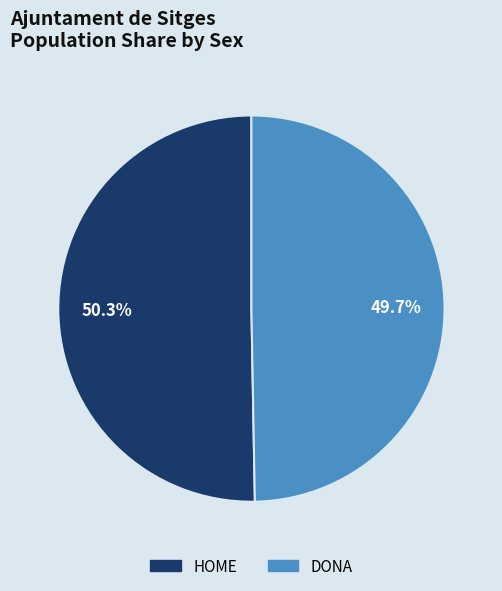

The DONA slice represents 44% of the pie. True or false?

False